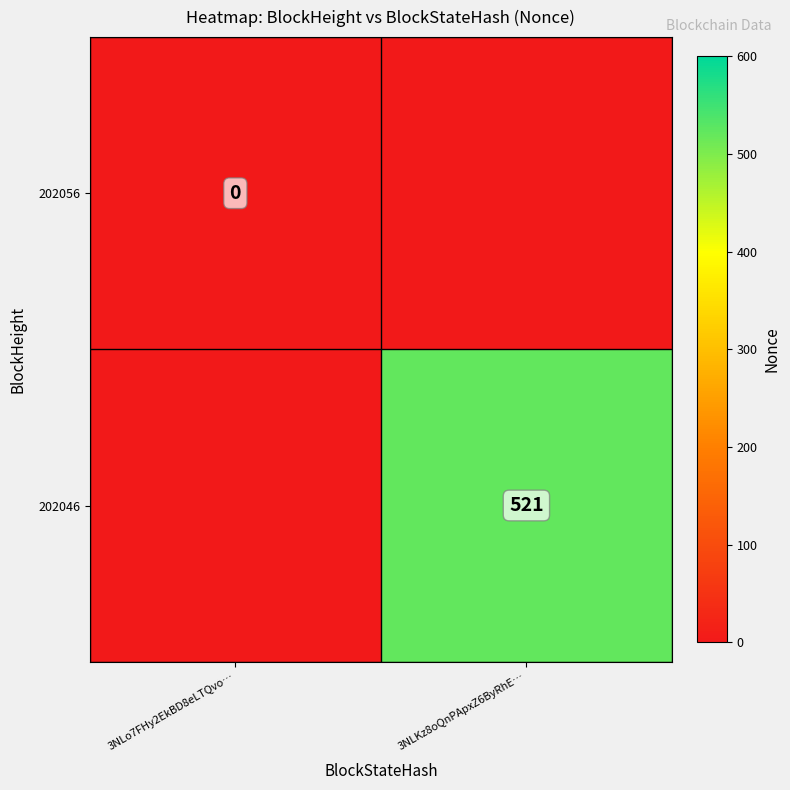

At how many categories does at least one series exceed 161?

1